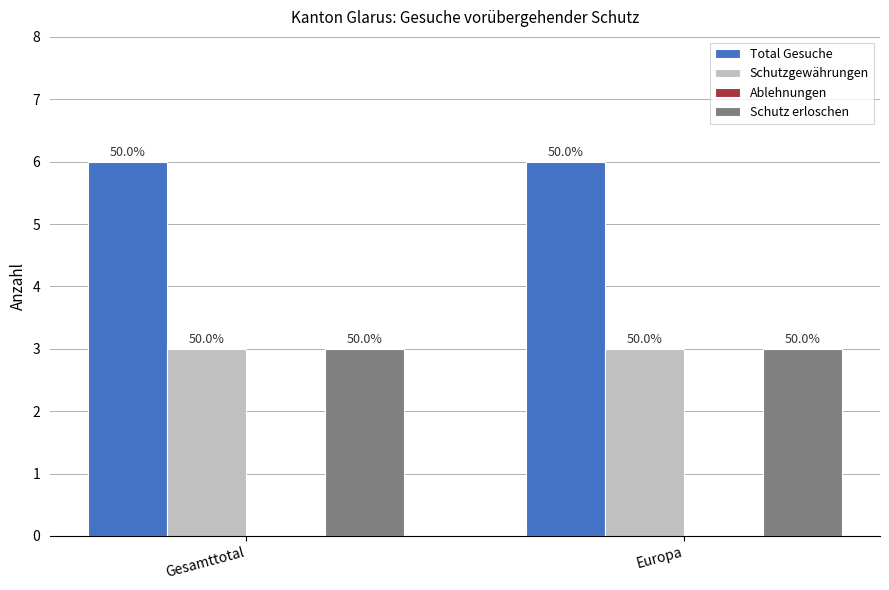

Which label corresponds to the smallest value in the chart?

Gesamttotal